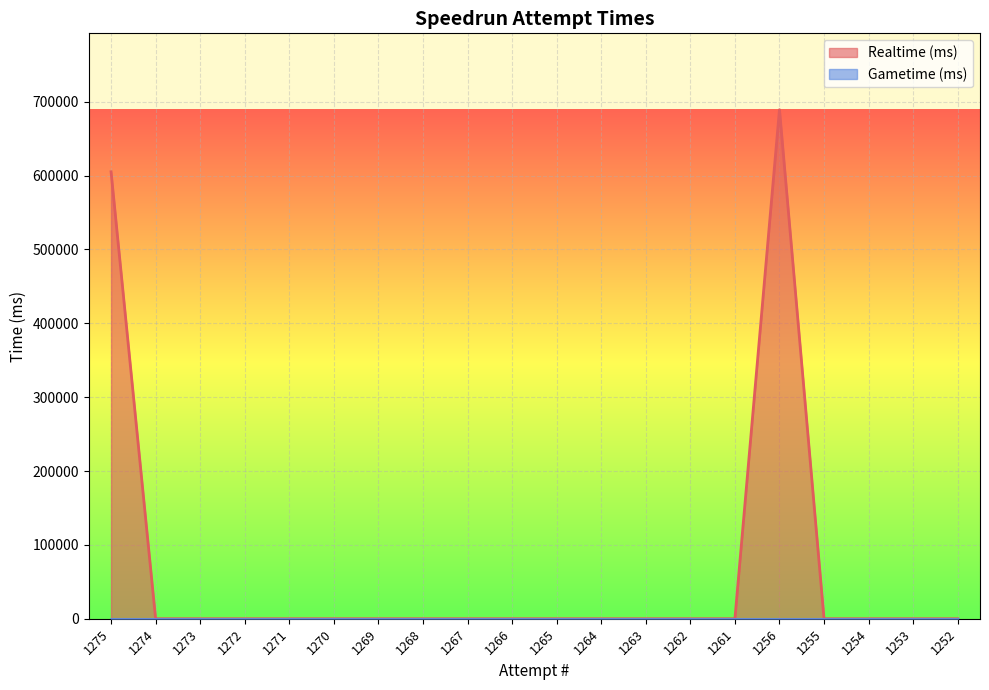

Count the number of data series in this chart.

2